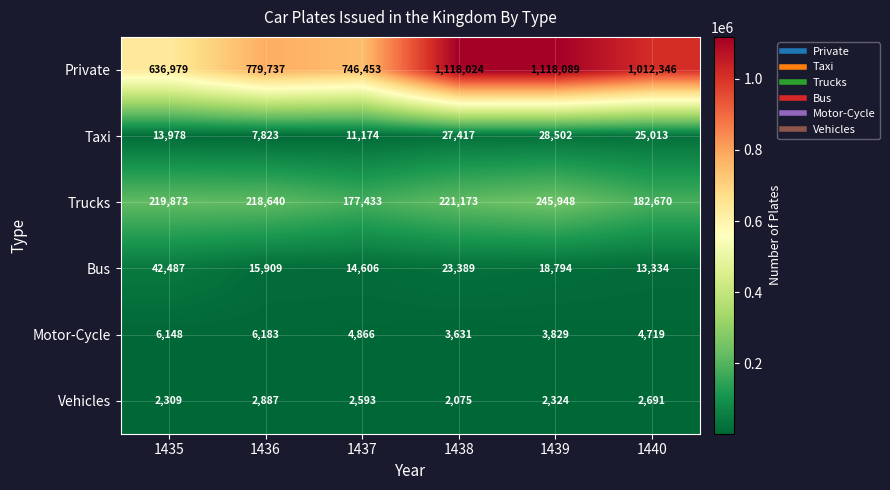

Which series changed the most between 1435 and 1439?

Private